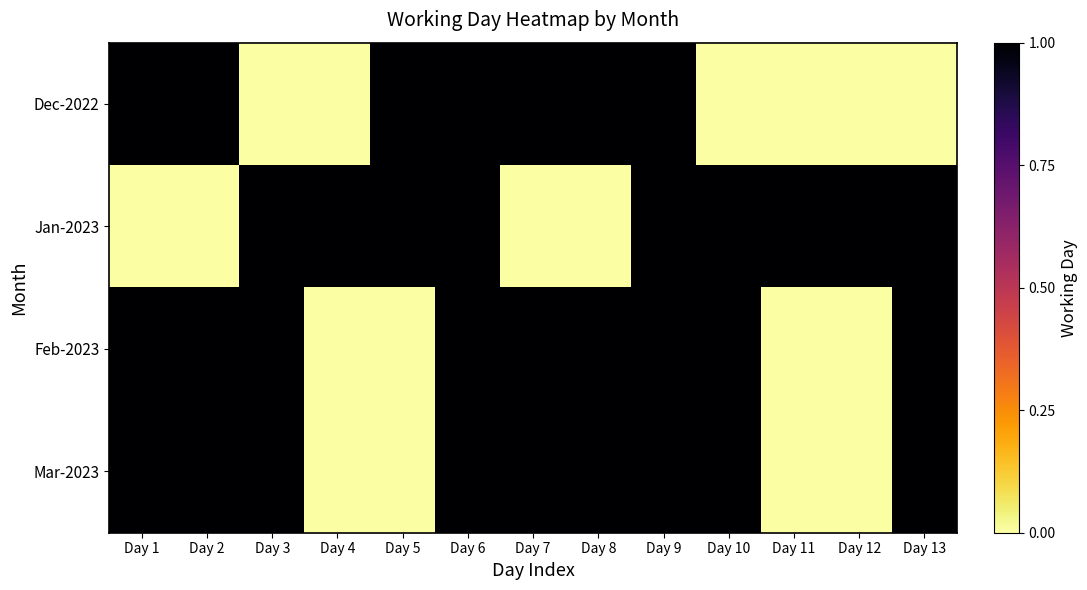

How many series are shown in this chart?

4